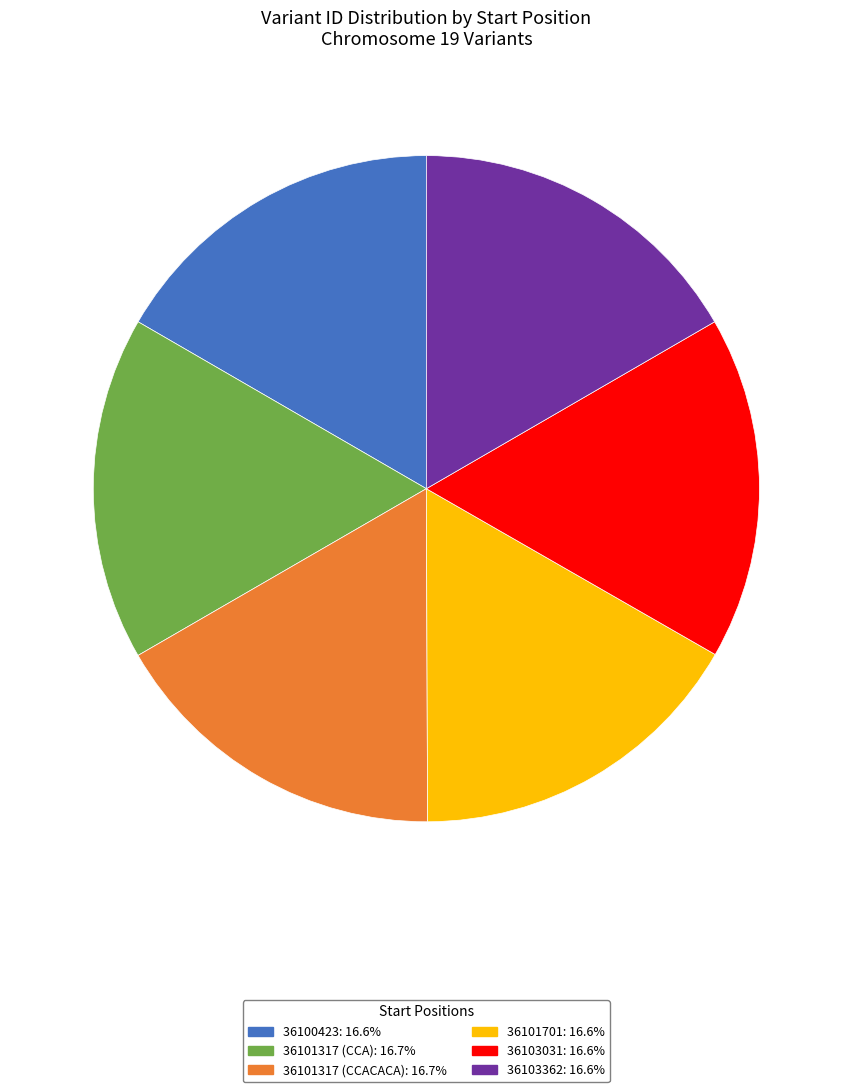

Do 36100423: 16.6% and 36101701: 16.6% together represent more than half of the pie?

No